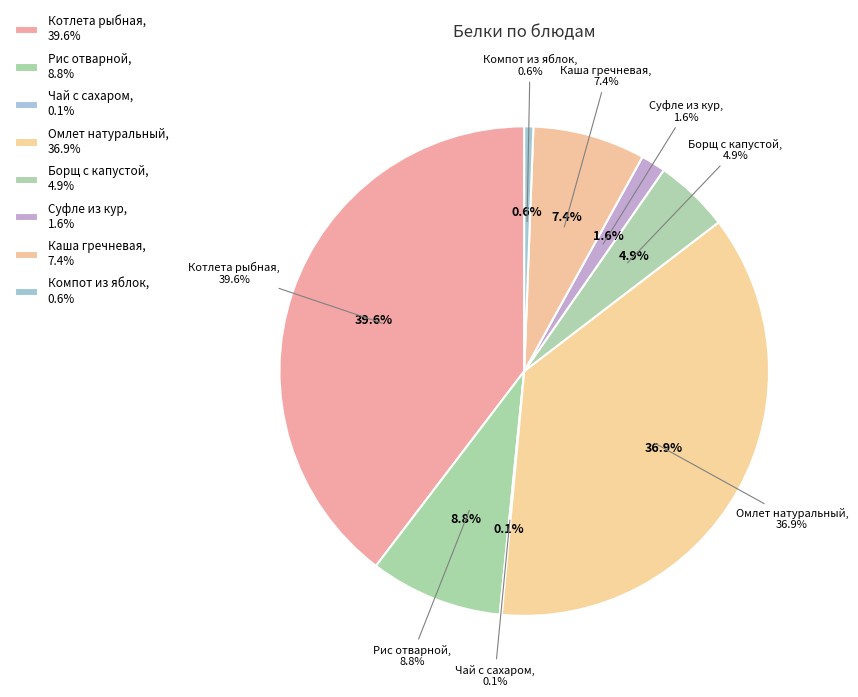

Do КОТЛЕТА РЫБНАЯ ЛЮБИТЕЛЬСКАЯ and СУФЛЕ ИЗ КУР С РИСОМ together represent more than half of the pie?

No